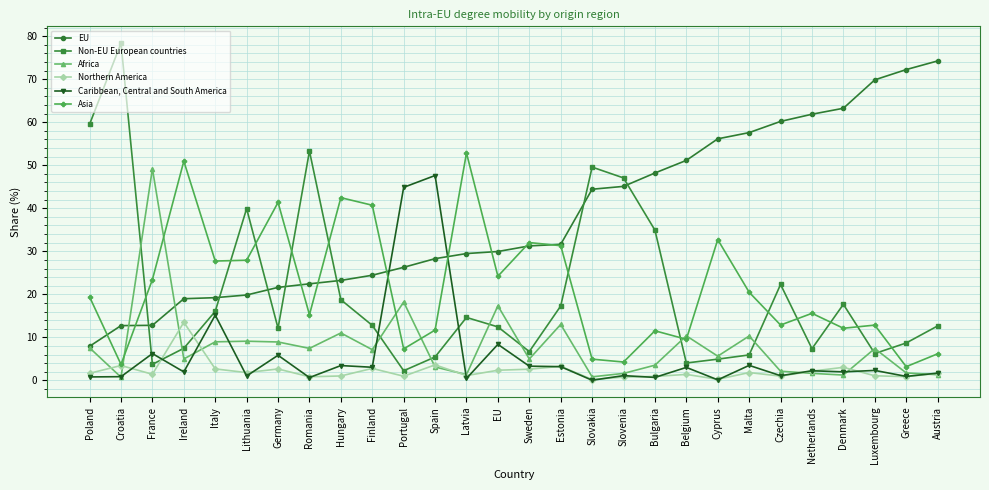

Where do Africa and Non-EU European countries first cross each other?

Croatia and France